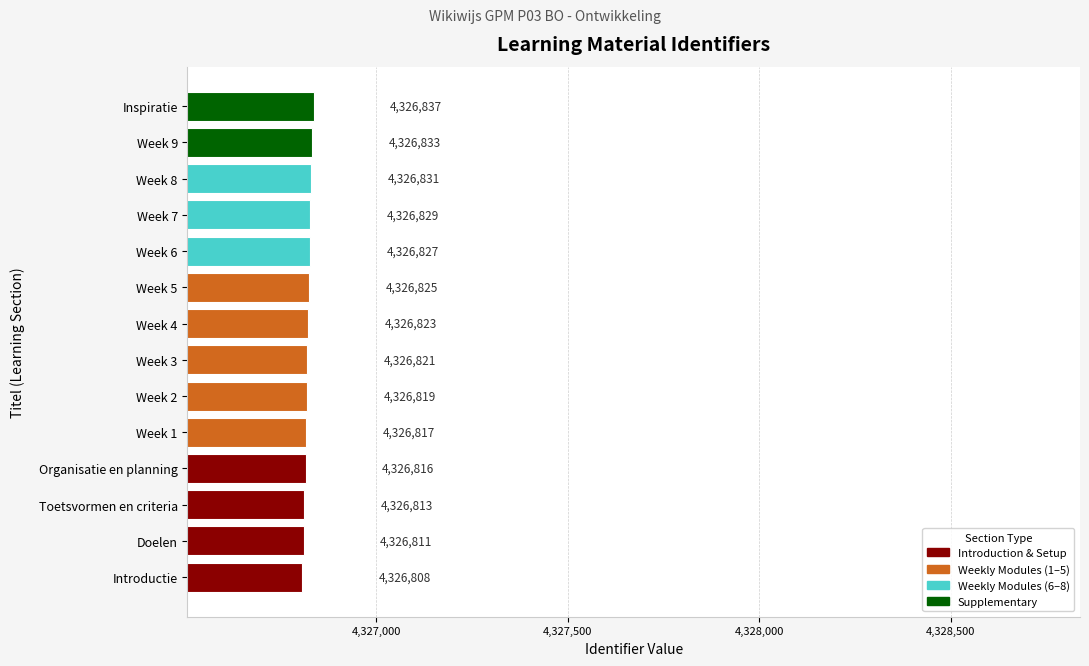

Reading bottom to top, what are all the values shown in this chart?

Introductie=4326808	Doelen=4326811	Toetsvormen en criteria=4326813	Organisatie en planning=4326816	Week 1=4326817	Week 2=4326819	Week 3=4326821	Week 4=4326823	Week 5=4326825	Week 6=4326827	Week 7=4326829	Week 8=4326831	Week 9=4326833	Inspiratie=4326837